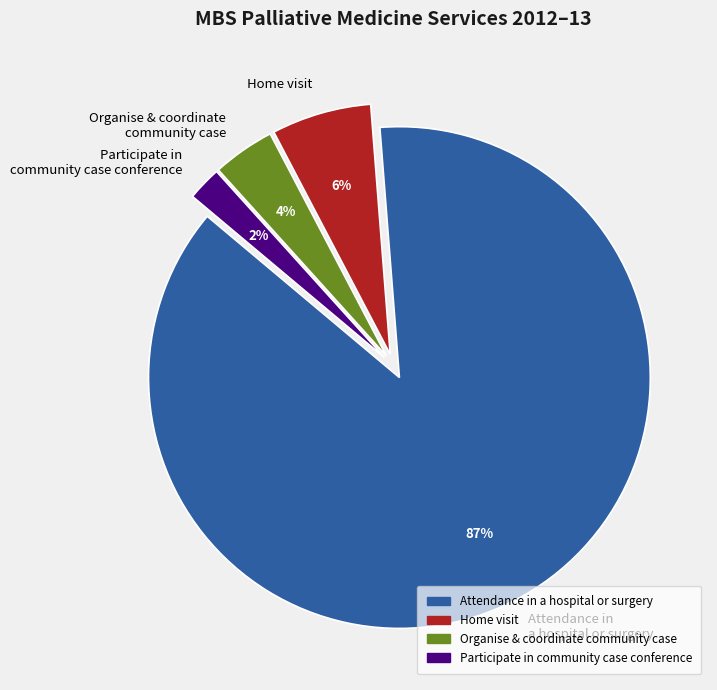

Which category accounts for the majority?

Attendance in a hospital or surgery